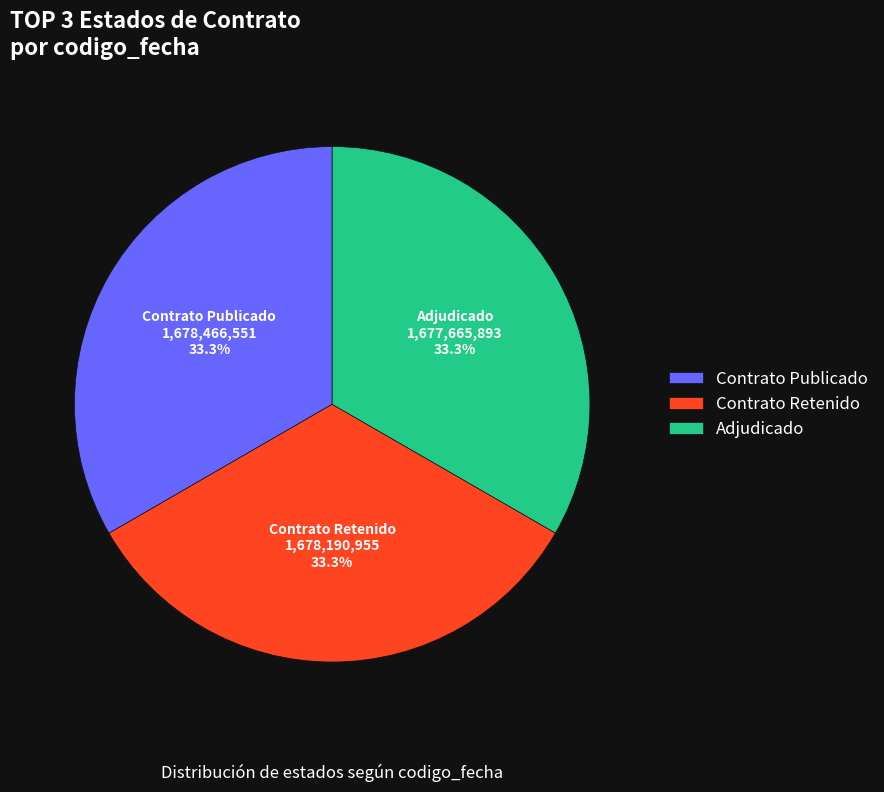

Does Adjudicado represent more than half of the total?

No